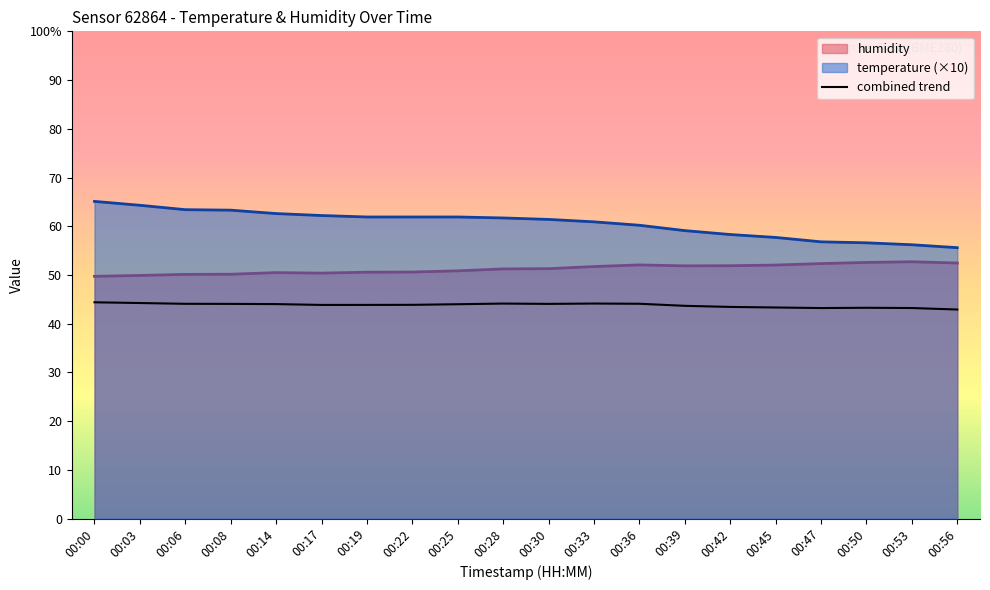

How many interior local valleys does the humidity series have?

2